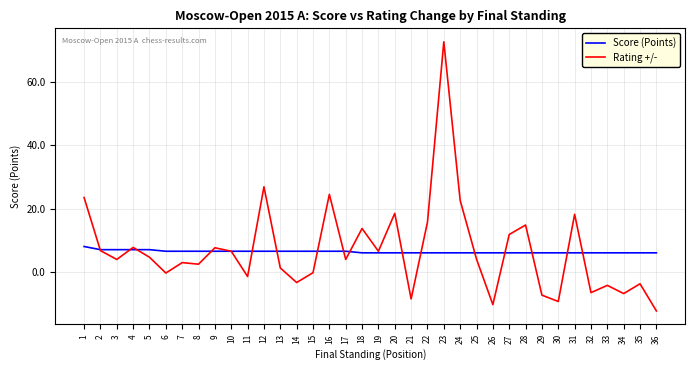

What is the approximate value of Score (Points) at 18?

6.0